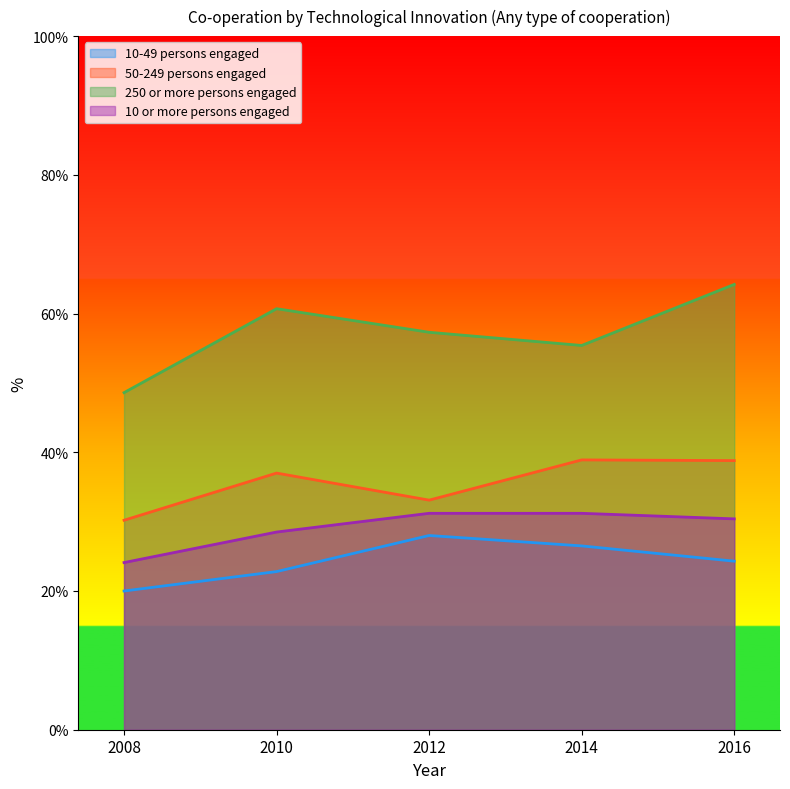

What is the difference between the maximum and minimum values in the 10-49 persons engaged series?

8.0